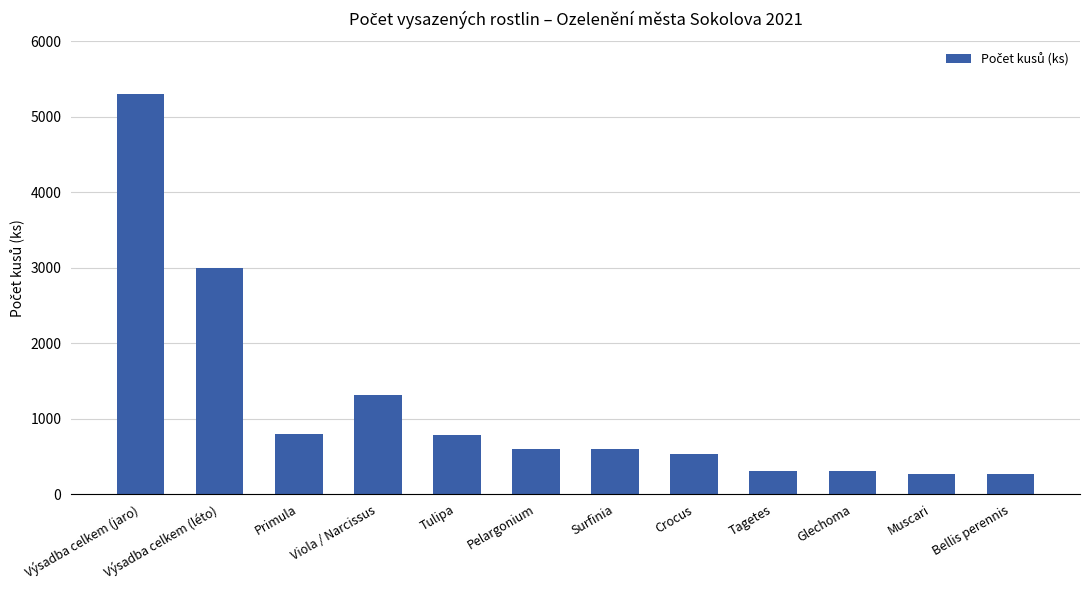

At which category does the chart reach its peak across all series?

Výsadba celkem (jaro)